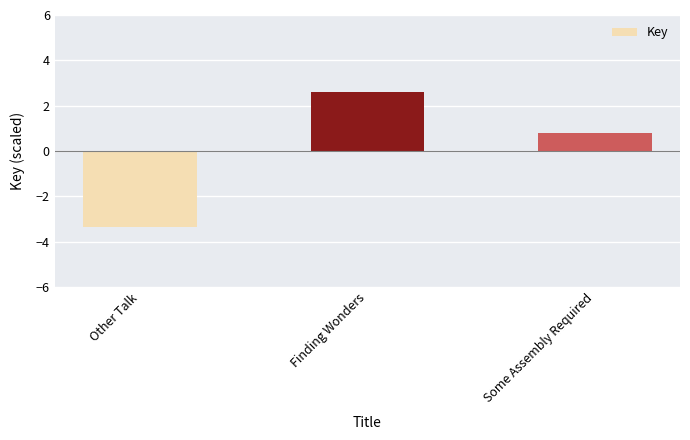

Is it true that the value at Other Talk is -5.0?

False